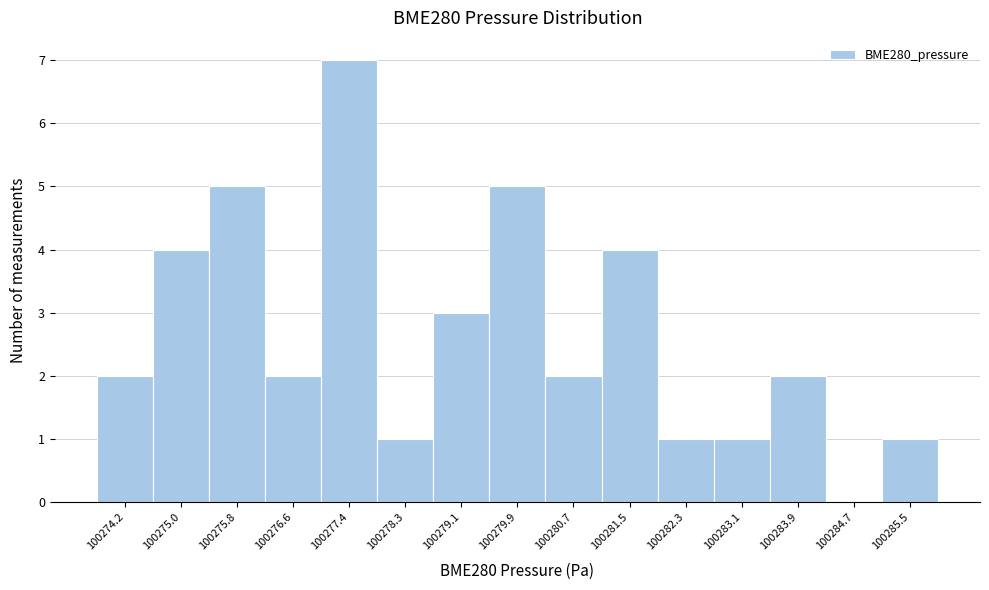

What is the height of the bar covering 100276.2 to 100277.0 on the x-axis? Neither the bar edges nor the heights are printed on the chart, so give them approximately, as read against the axes.

2